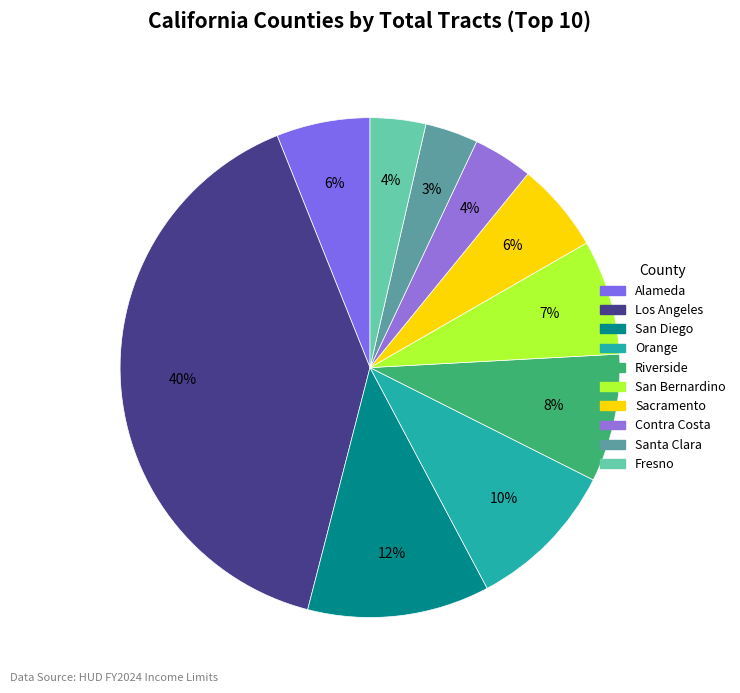

Is Riverside the majority of the pie?

No